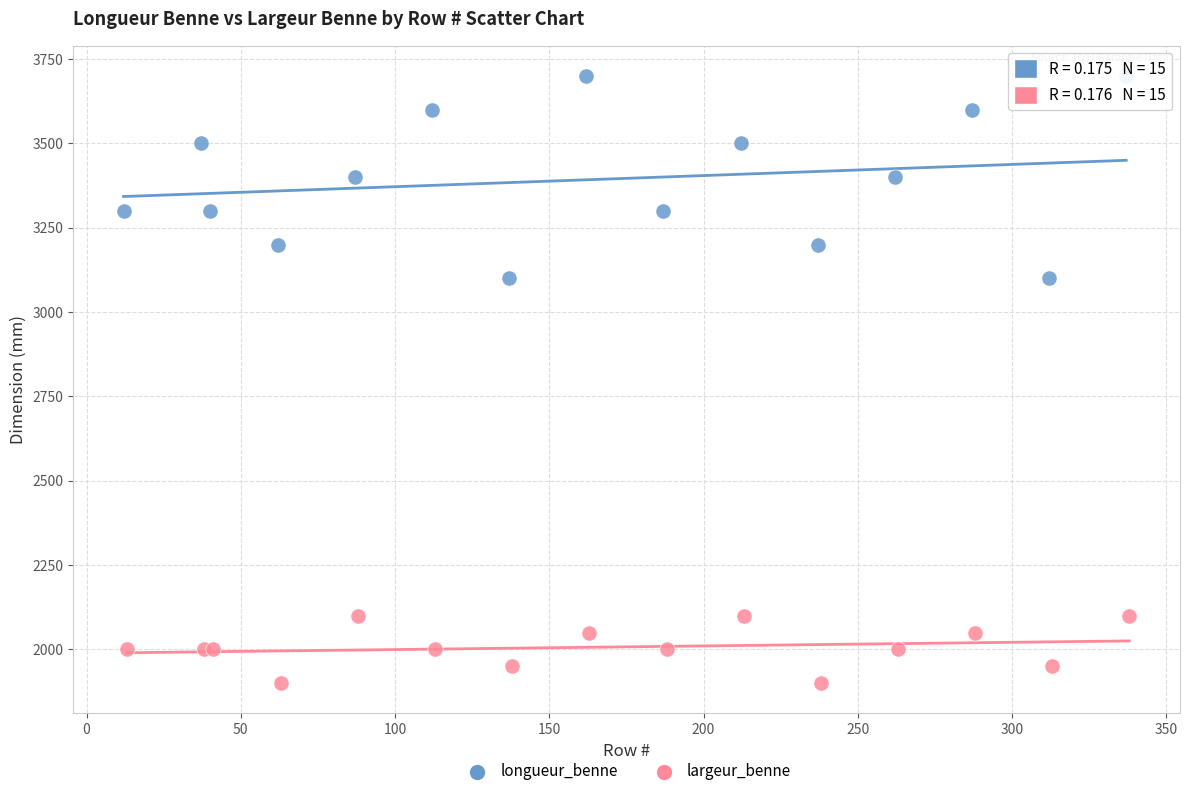

Which series contains the lowest Y value?

largeur_benne